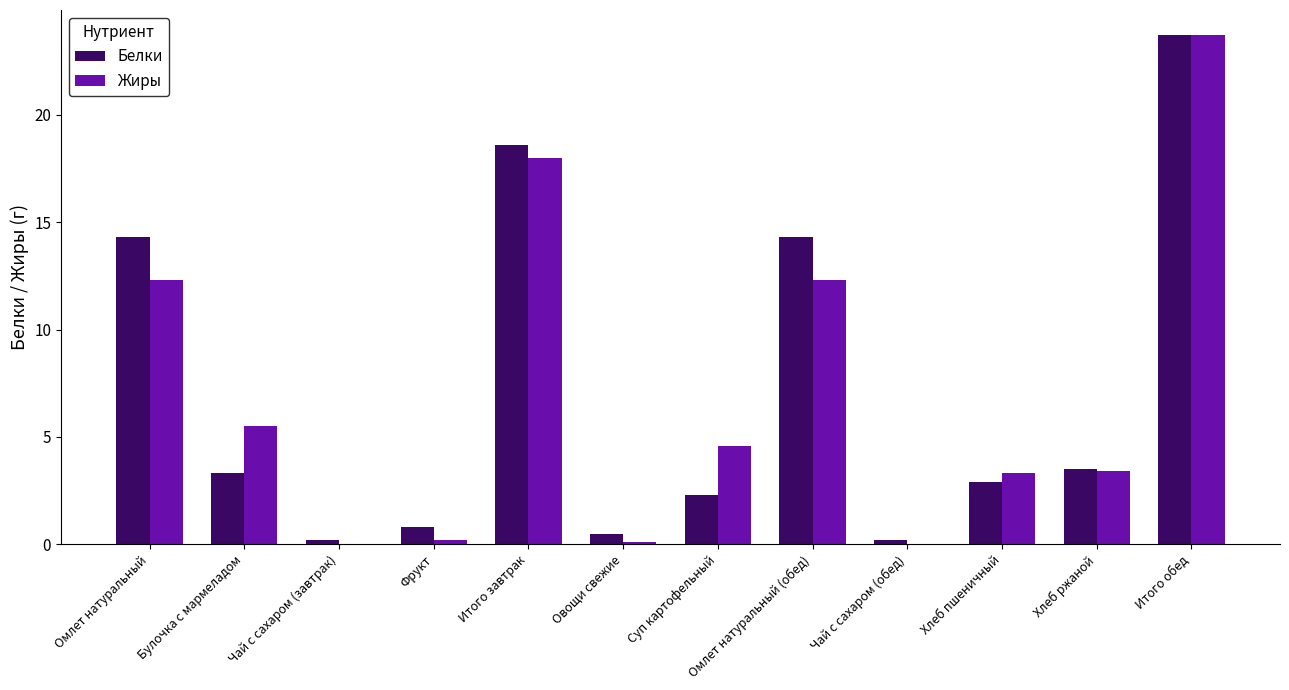

Reading right to left, what are all the values shown in this chart?

Белки: Итого обед=23.7	Хлеб ржаной=3.5	Хлеб пшеничный=2.9	Чай с сахаром (обед)=0.2	Омлет натуральный (обед)=14.3	Суп картофельный=2.3	Овощи свежие=0.5	Итого завтрак=18.6	Фрукт=0.8	Чай с сахаром (завтрак)=0.2	Булочка с мармеладом=3.3	Омлет натуральный=14.3
Жиры: Итого обед=23.7	Хлеб ржаной=3.4	Хлеб пшеничный=3.3	Чай с сахаром (обед)=0.0	Омлет натуральный (обед)=12.3	Суп картофельный=4.6	Овощи свежие=0.1	Итого завтрак=18.0	Фрукт=0.2	Чай с сахаром (завтрак)=0.0	Булочка с мармеладом=5.5	Омлет натуральный=12.3